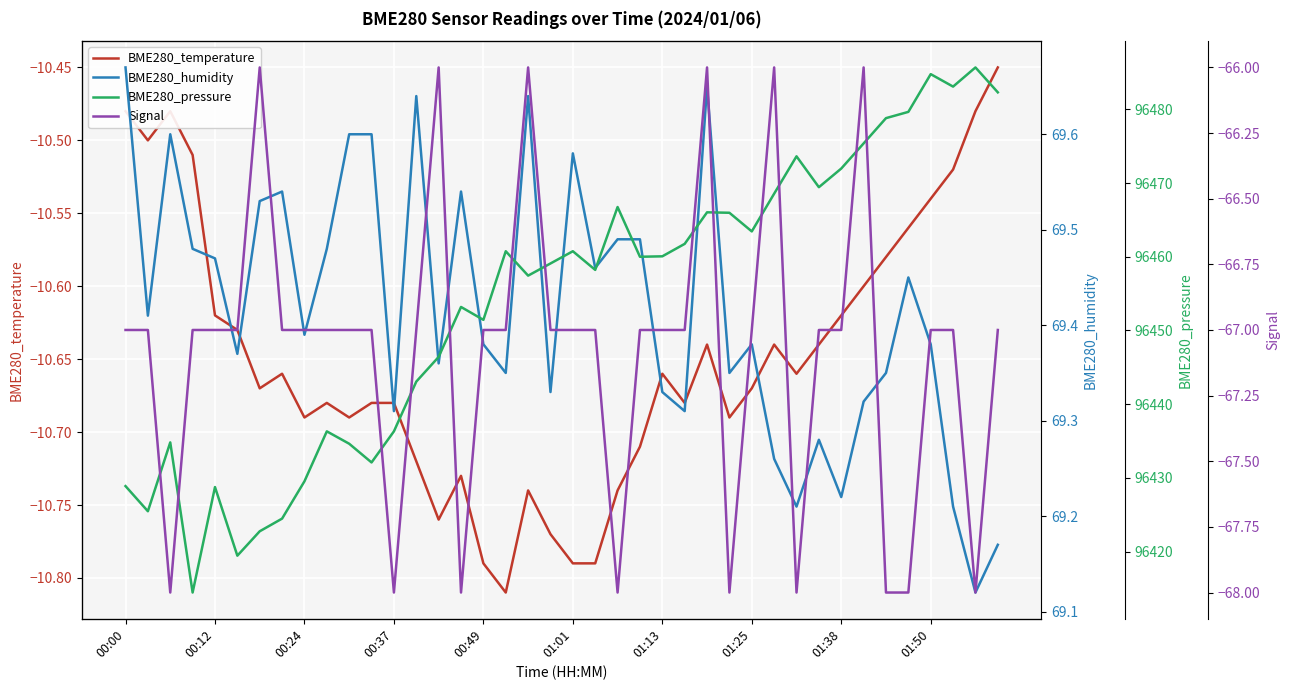

The BME280_temperature series shows -14.6 at 29. True or false?

False